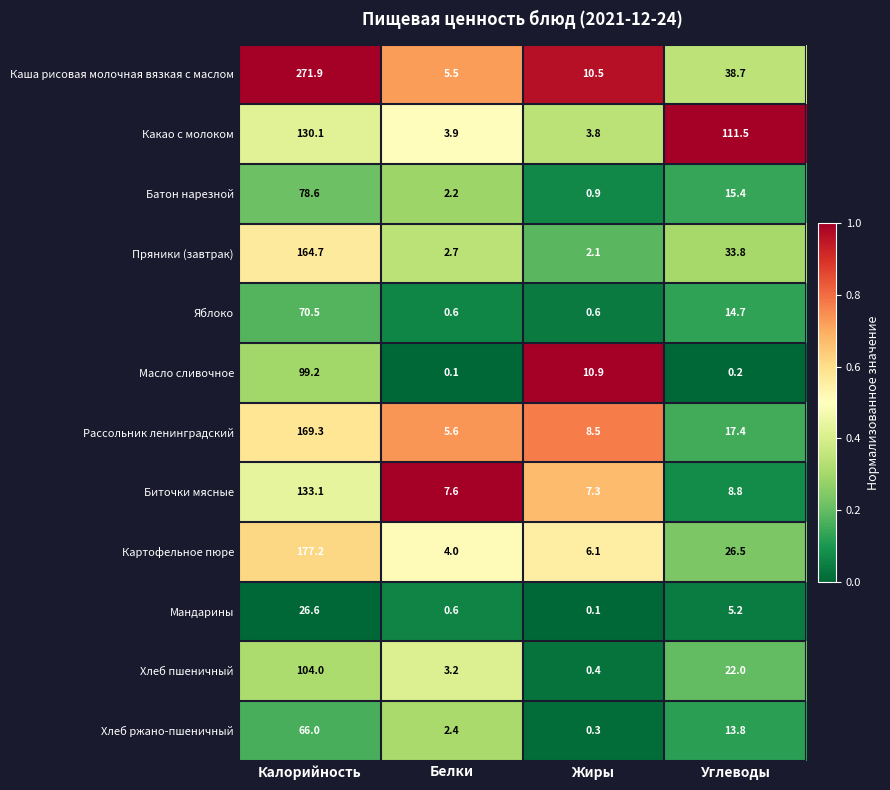

How many categories are shown in the chart?

4